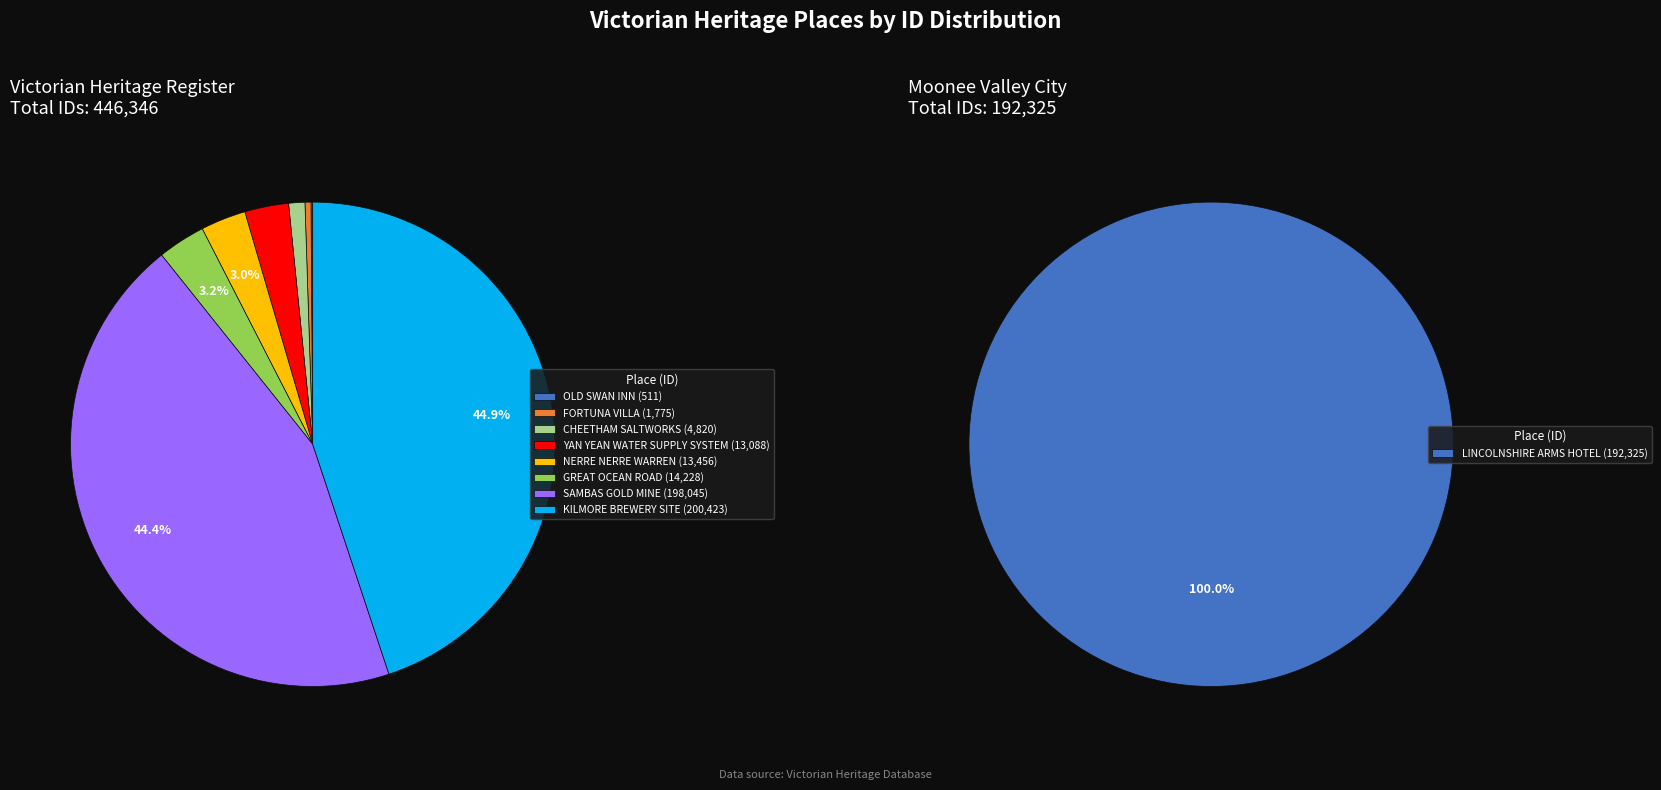

Rank the categories by value from highest to lowest.

KILMORE BREWERY SITE, SAMBAS GOLD MINE, LINCOLNSHIRE ARMS HOTEL, GREAT OCEAN ROAD, NERRE NERRE WARREN, YAN YEAN WATER SUPPLY SYSTEM, CHEETHAM SALTWORKS, FORTUNA VILLA, OLD SWAN INN